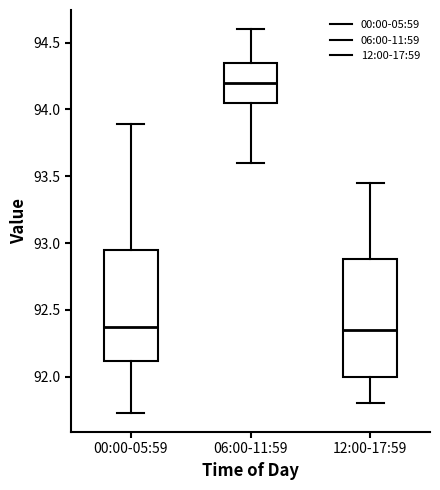

Which box has the highest median line?

06:00-11:59